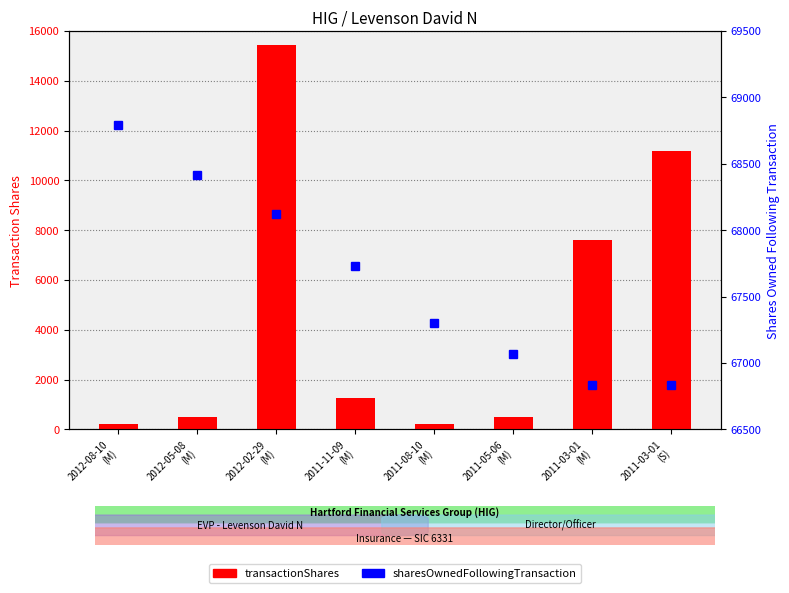

What value does the transactionShares series have at 2011-03-01
(M)?

7618